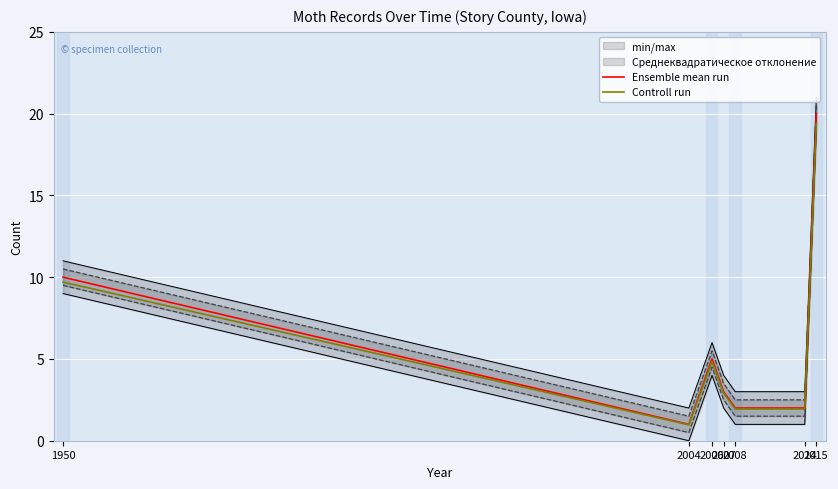

Reading left to right, transcribe all the data shown in this chart.

Ensemble mean run: 1950=10.0	2004=1.0	2006=5.0	2007=3.0	2008=2.0	2014=2.0	2015=20.0
Controll run: 1950=9.7	2004=1.0	2006=4.8	2007=2.9	2008=1.9	2014=1.9	2015=19.4